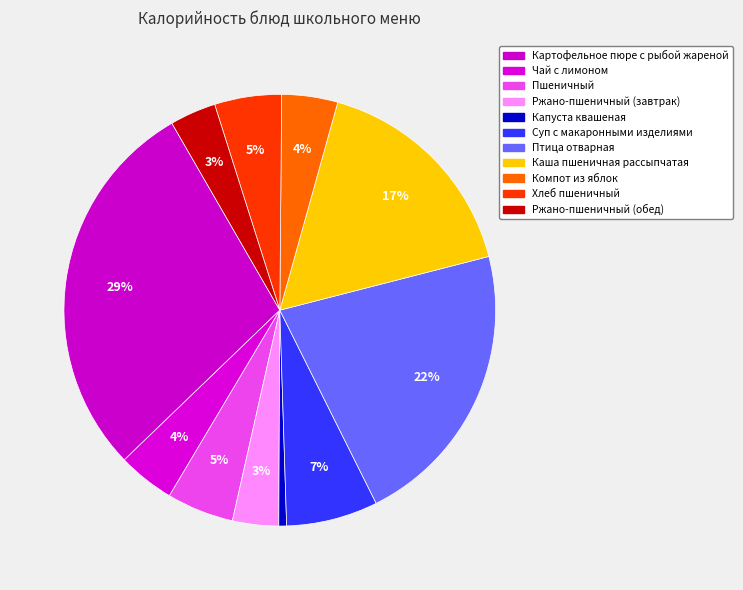

To the nearest percent, what is the average slice percentage?

9%